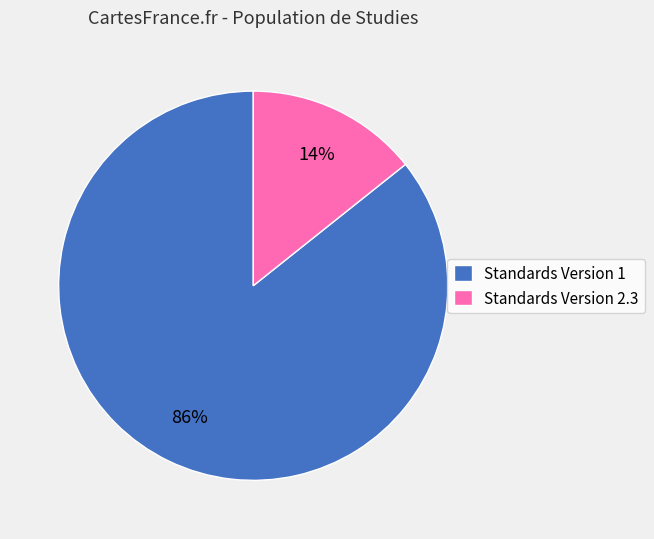

What is the smallest slice in the pie chart?

Standards Version 2.3